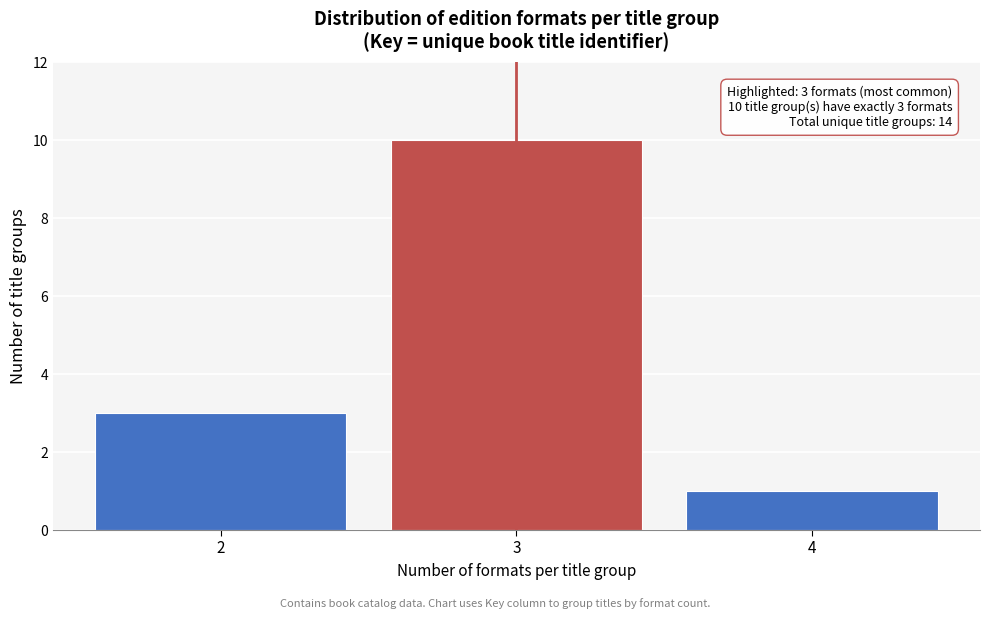

Reading right to left, what are all the values shown in this chart?

1	10	3